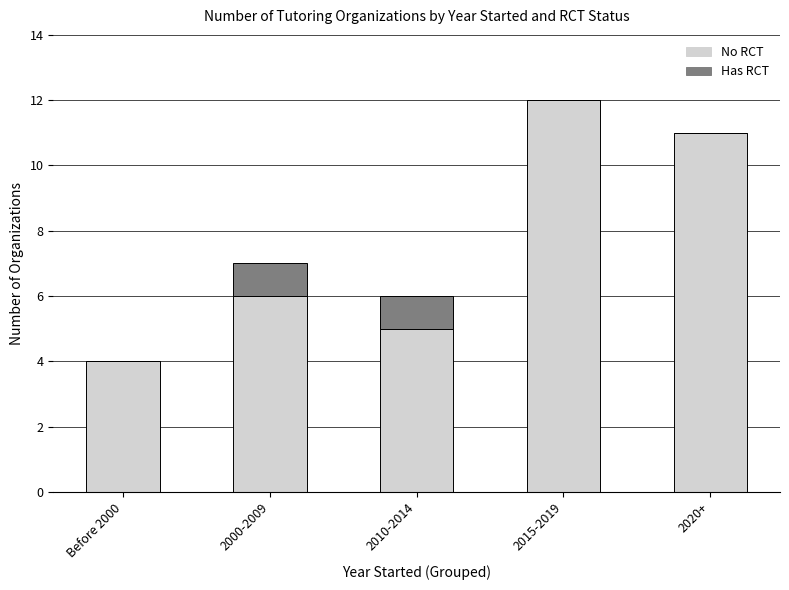

What is the highest value of the No RCT series?

12